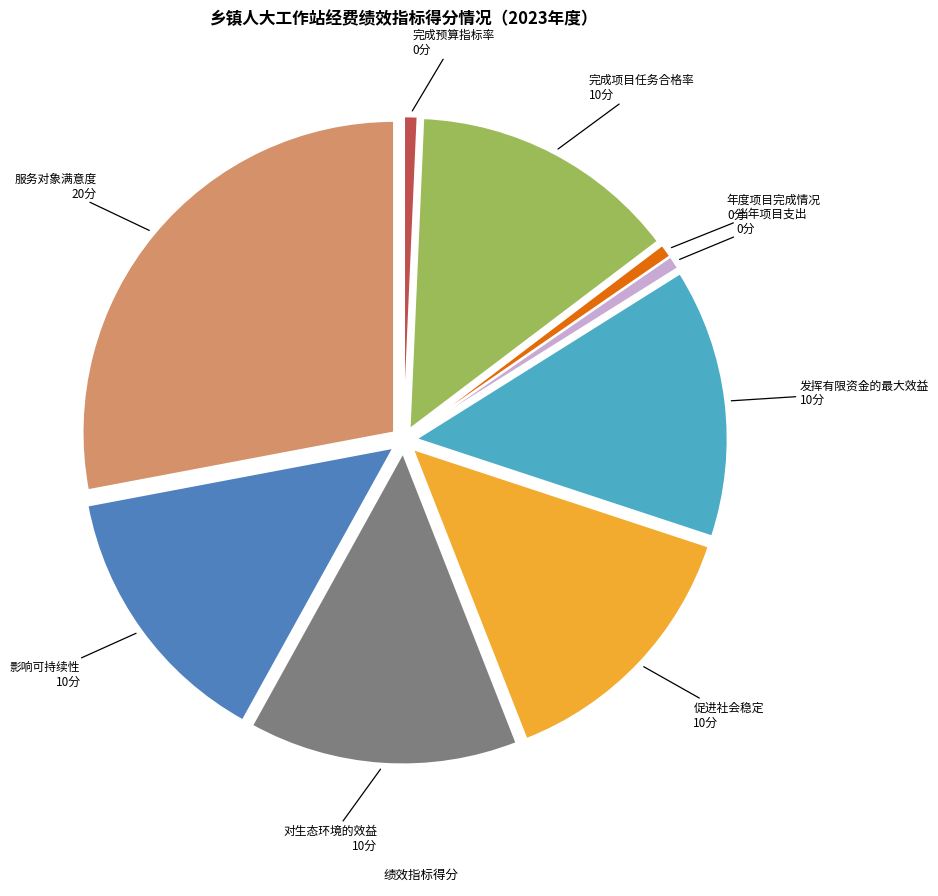

Does any single category account for the majority?

No